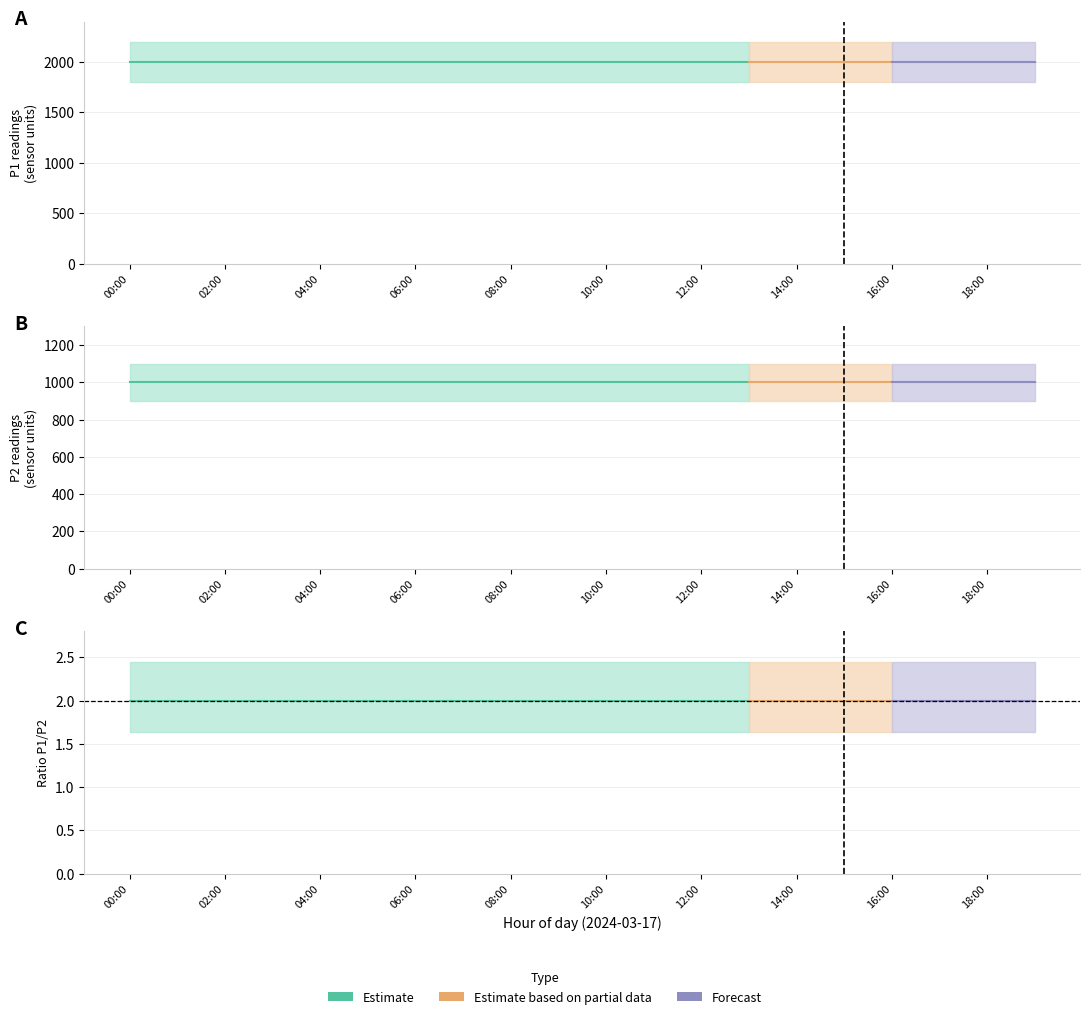

What is the difference between the highest and lowest values at 07:00?

1000.0